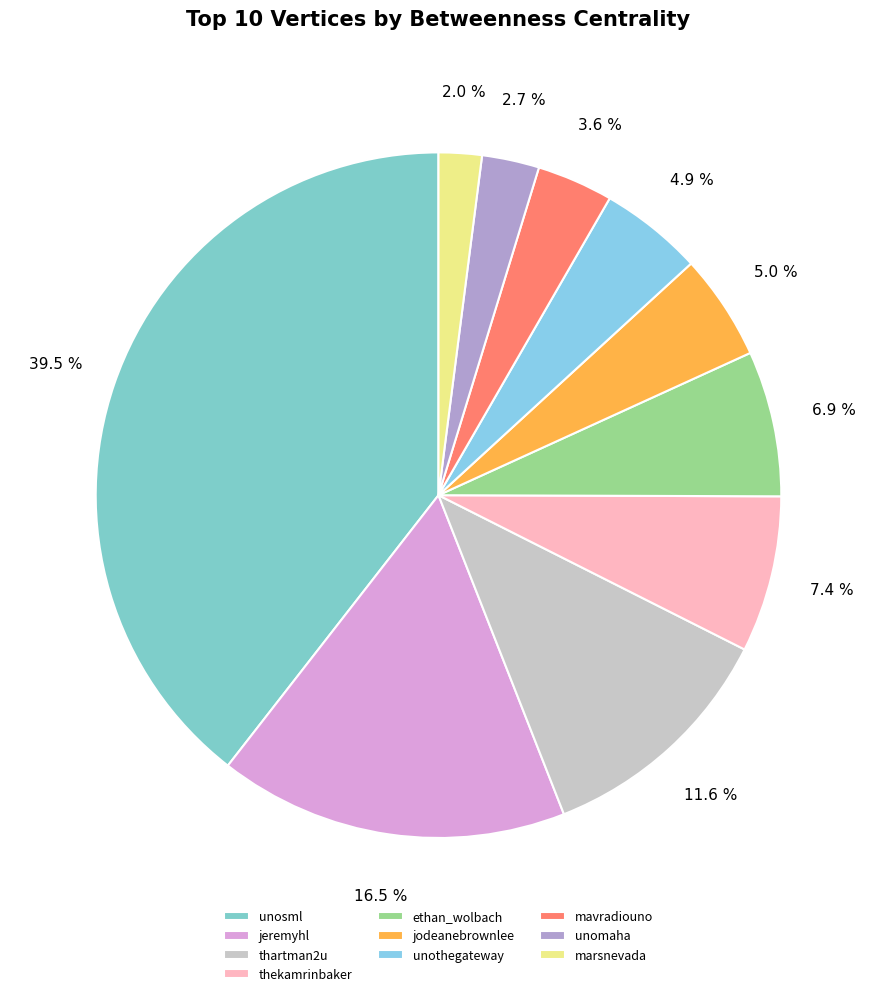

Which slice is the smallest?

marsnevada